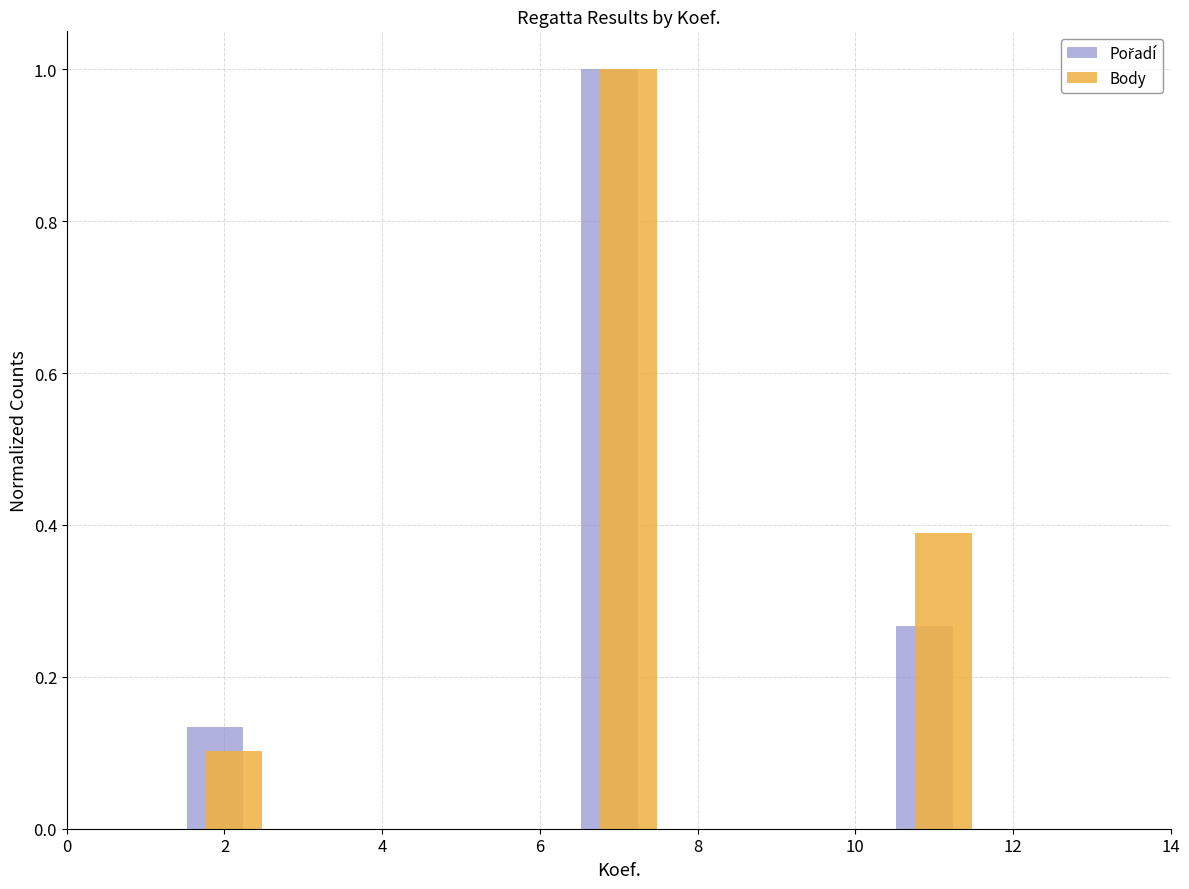

Which series has the largest total across all categories?

Body